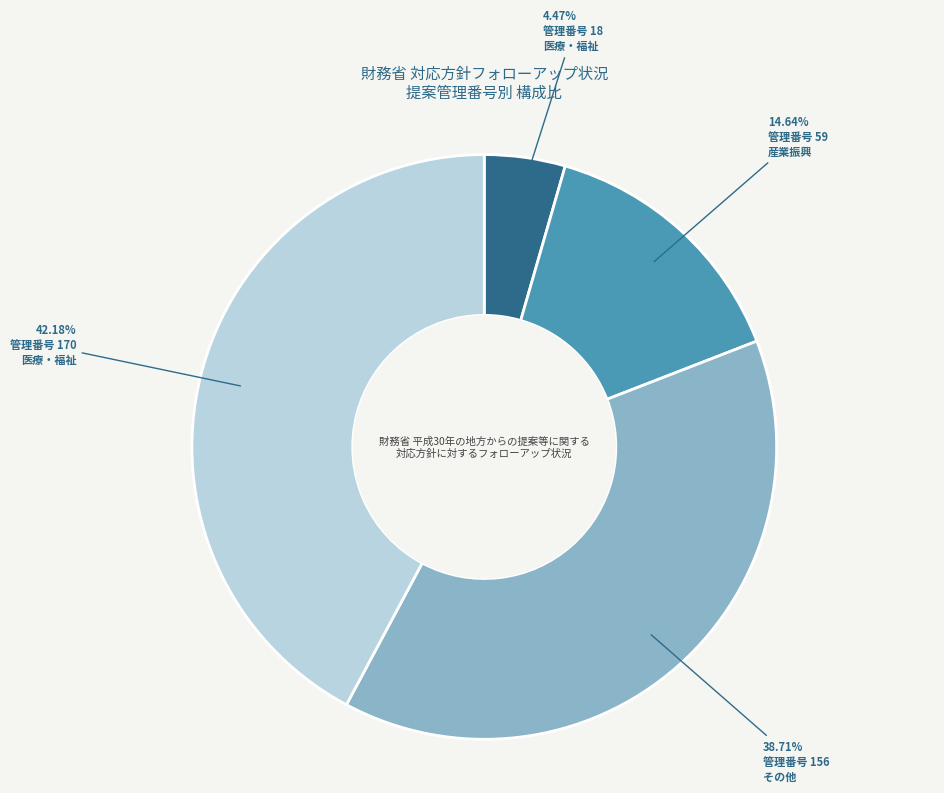

Does any single category account for the majority?

No